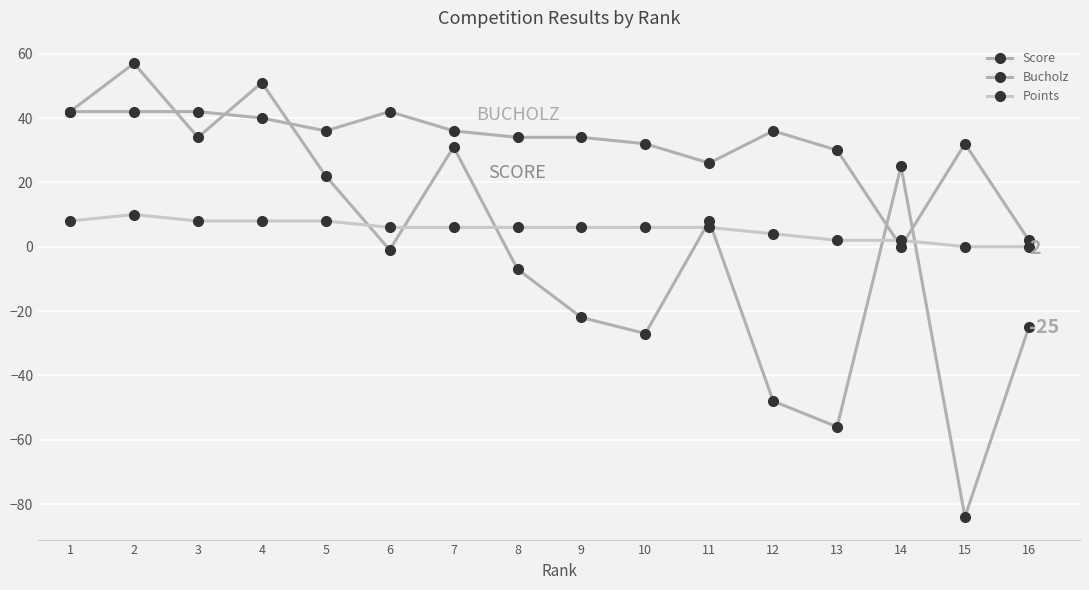

Is this an area chart (filled region under the line)?

No